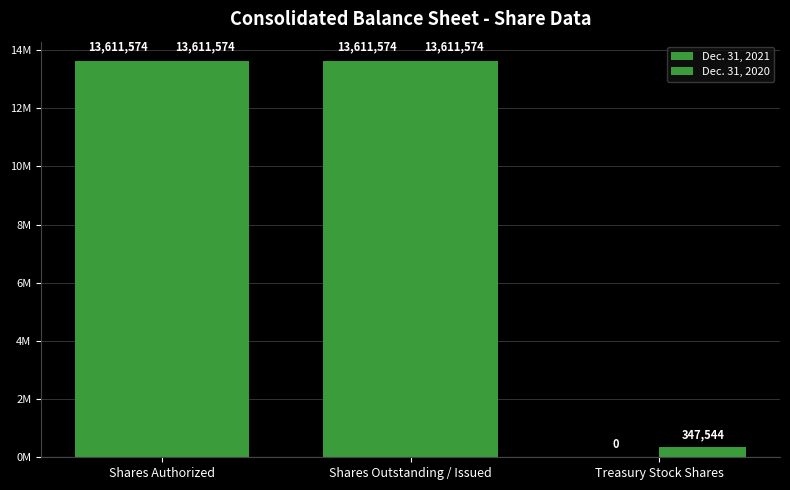

What position from the right is Treasury Stock Shares?

1